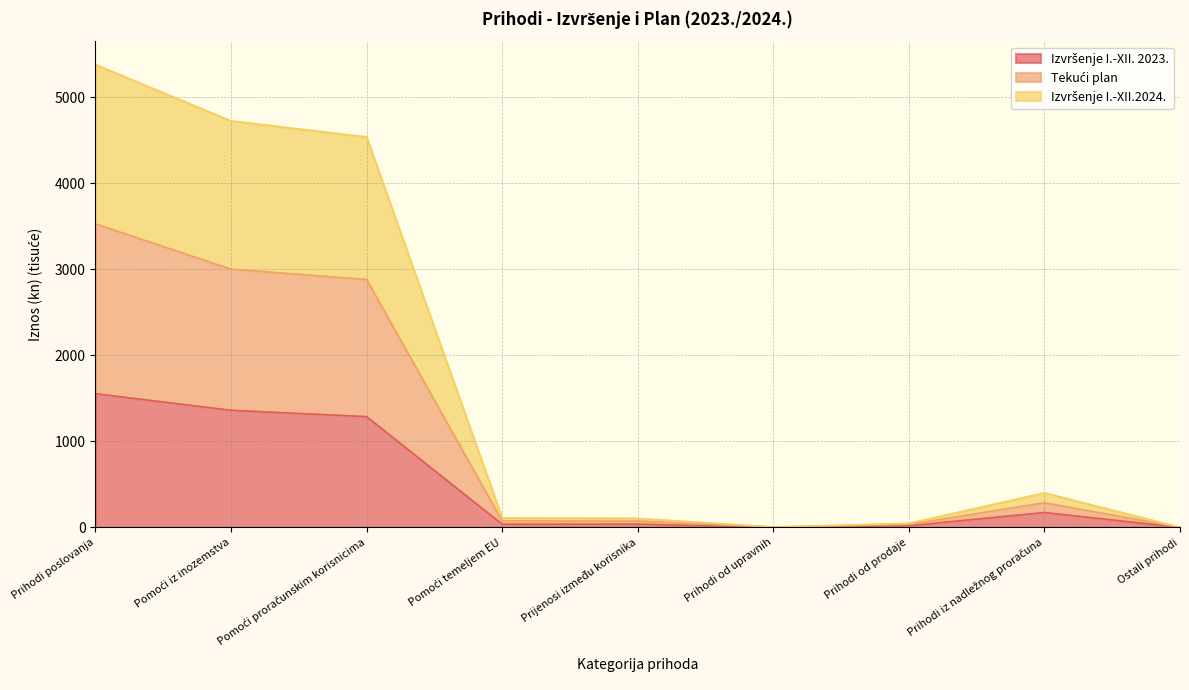

True or false: Tekući plan and Izvršenje I.-XII.2024. cross at least once.

False